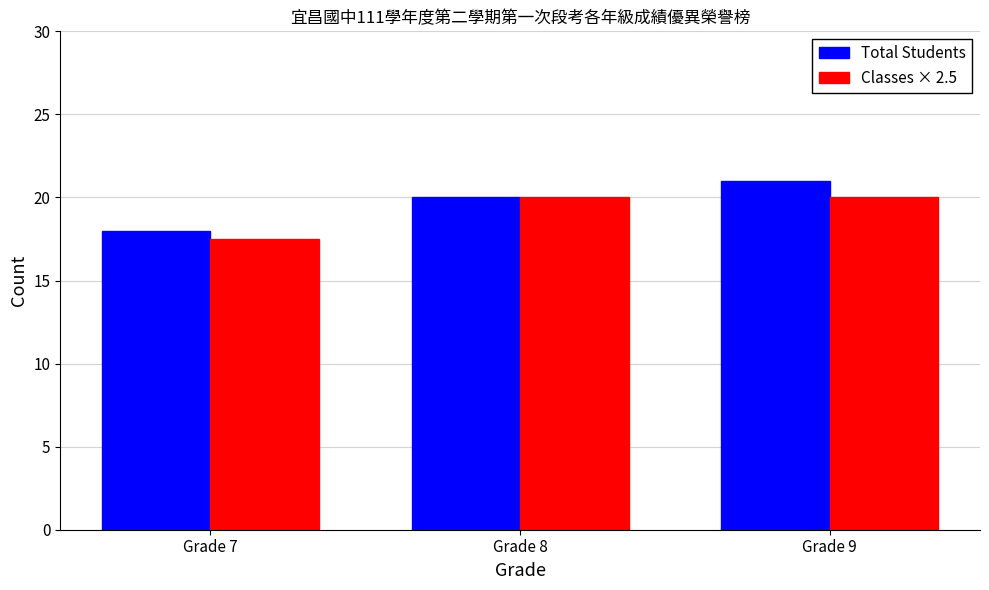

List the series in order of their overall mean, lowest first.

Classes × 2.5, Total Students